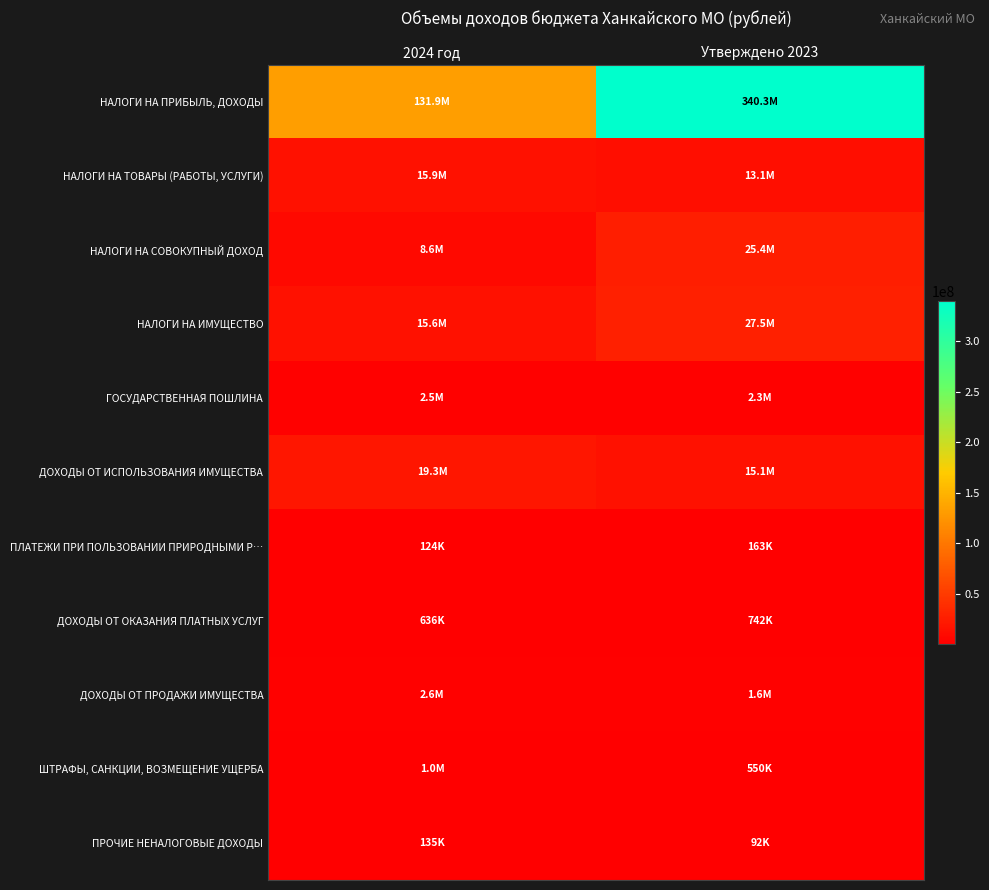

Rank the series by their maximum value, from highest to lowest.

НАЛОГИ НА ПРИБЫЛЬ, ДОХОДЫ, НАЛОГИ НА ИМУЩЕСТВО, НАЛОГИ НА СОВОКУПНЫЙ ДОХОД, ДОХОДЫ ОТ ИСПОЛЬЗОВАНИЯ ИМУЩЕСТВА, НАЛОГИ НА ТОВАРЫ (РАБОТЫ, УСЛУГИ), ДОХОДЫ ОТ ПРОДАЖИ ИМУЩЕСТВА, ГОСУДАРСТВЕННАЯ ПОШЛИНА, ШТРАФЫ, САНКЦИИ, ВОЗМЕЩЕНИЕ УЩЕРБА, ДОХОДЫ ОТ ОКАЗАНИЯ ПЛАТНЫХ УСЛУГ, ПЛАТЕЖИ ПРИ ПОЛЬЗОВАНИИ ПРИРОДНЫМИ Р…, ПРОЧИЕ НЕНАЛОГОВЫЕ ДОХОДЫ